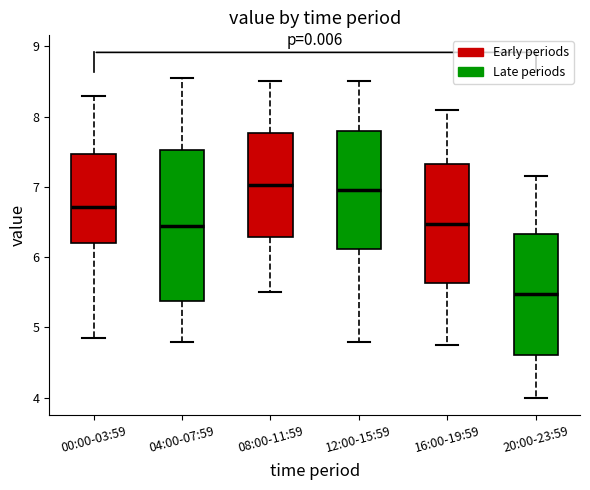

Reading left to right, read every box against the y-axis: the position of its median line, the range the box covers, and the ends of its whiskers. The values are not printed on the chart, so give them approximately, as read against the axis.

00:00-03:59: median 6.7, box 6.2 to 7.5, whiskers 4.9 to 8.3
04:00-07:59: median 6.5, box 5.4 to 7.5, whiskers 4.8 to 8.6
08:00-11:59: median 7.0, box 6.3 to 7.8, whiskers 5.5 to 8.5
12:00-15:59: median 7.0, box 6.1 to 7.8, whiskers 4.8 to 8.5
16:00-19:59: median 6.5, box 5.6 to 7.3, whiskers 4.8 to 8.1
20:00-23:59: median 5.5, box 4.6 to 6.3, whiskers 4.0 to 7.2